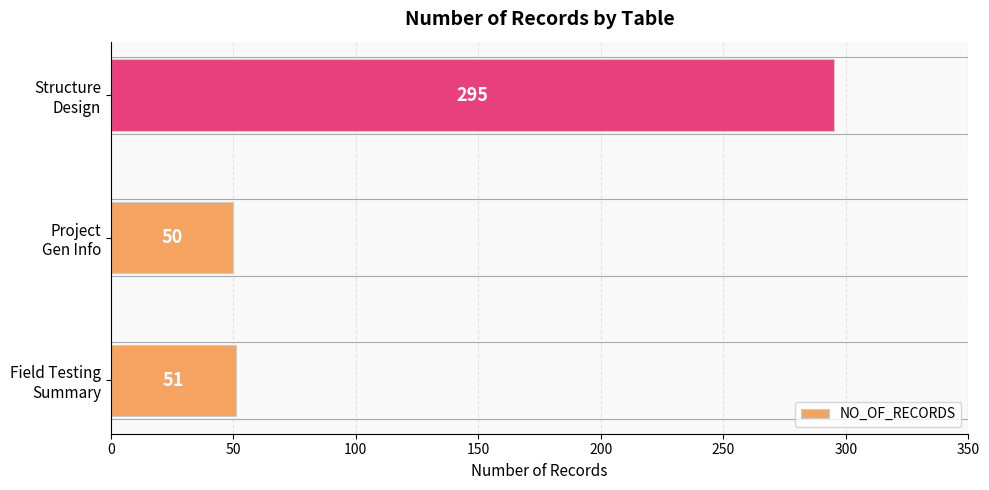

How many data points are less than 51?

1